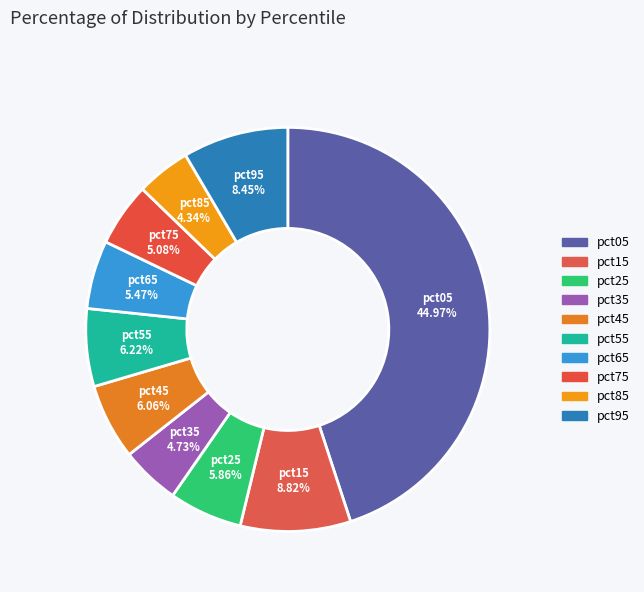

True or false: pct45 accounts for 1% of the total.

False